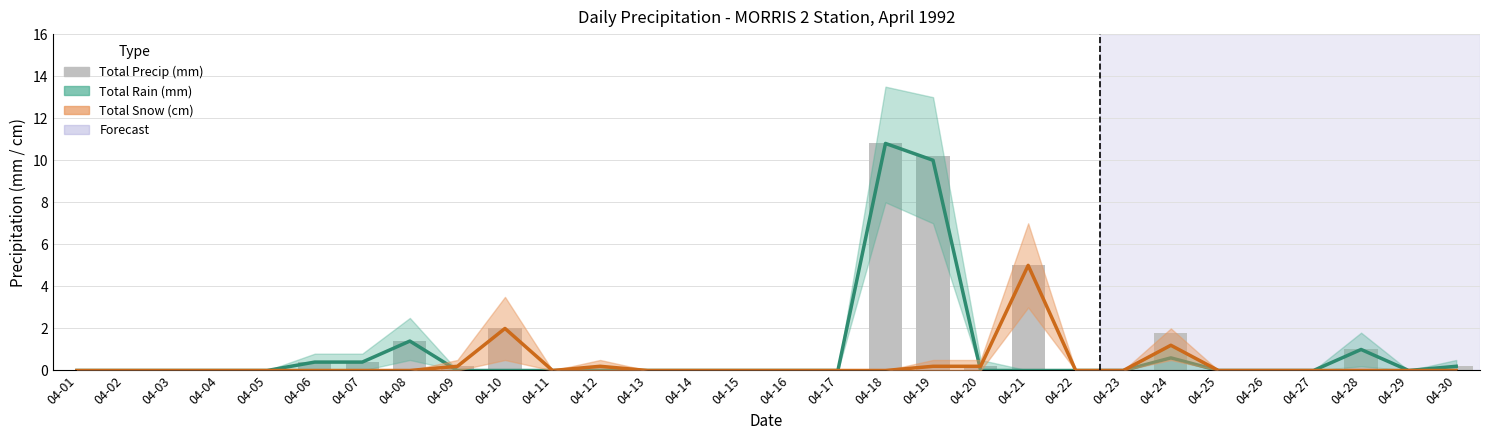

Which has a higher value, 04-23 or 04-07?

04-07